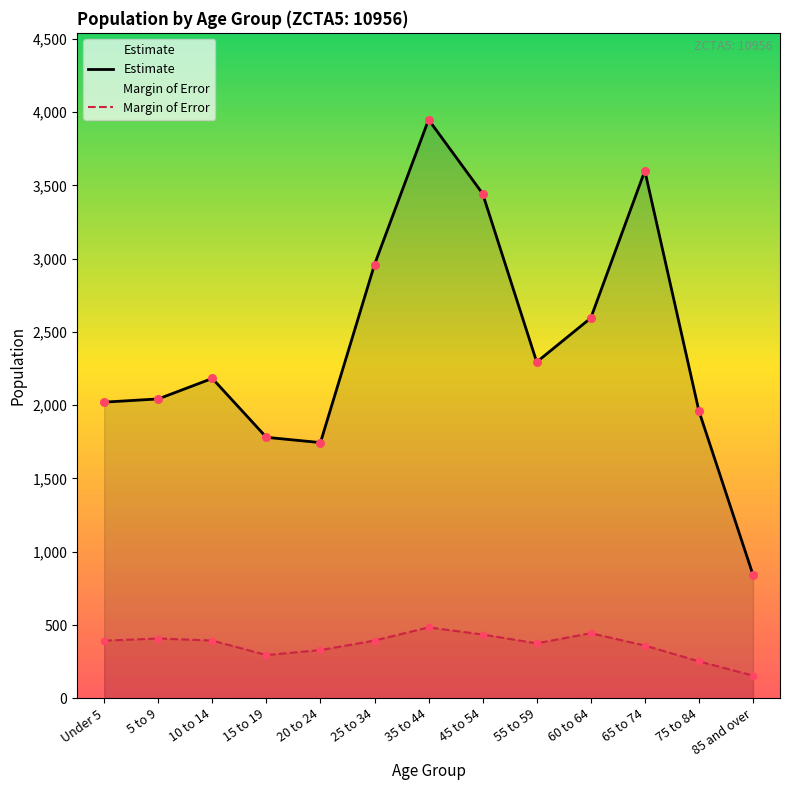

Which series contains the highest Y value?

Estimate